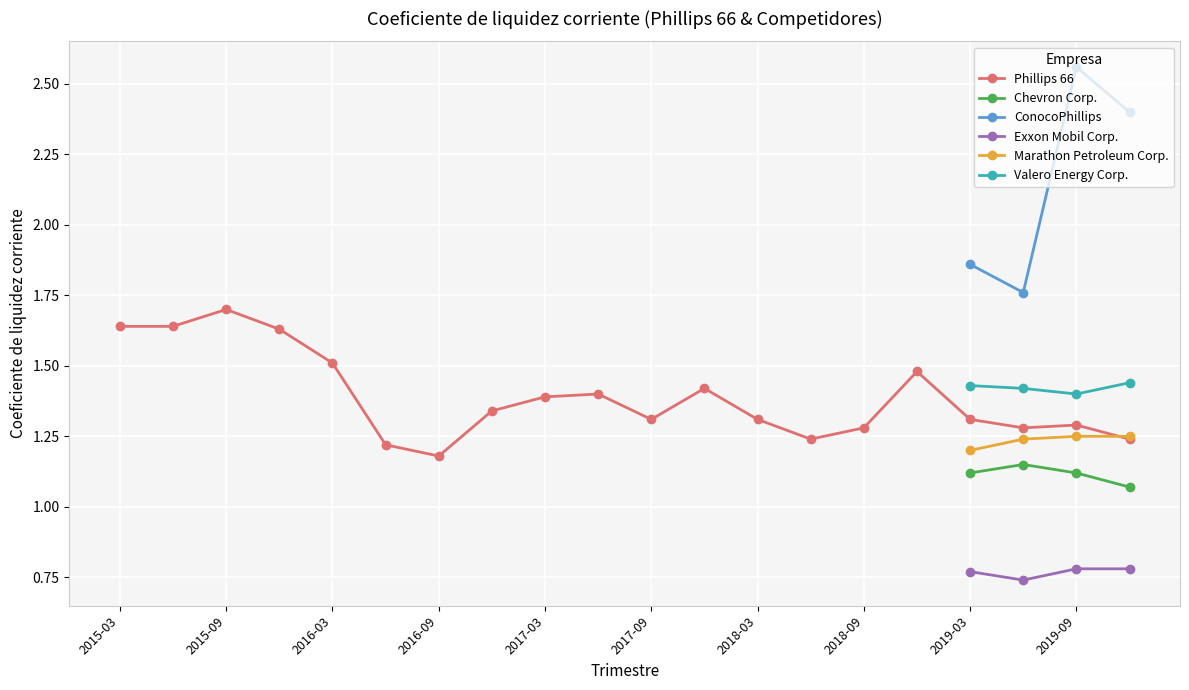

True or false: Phillips 66 has a value of 1.2 at 2018-06-30.

True